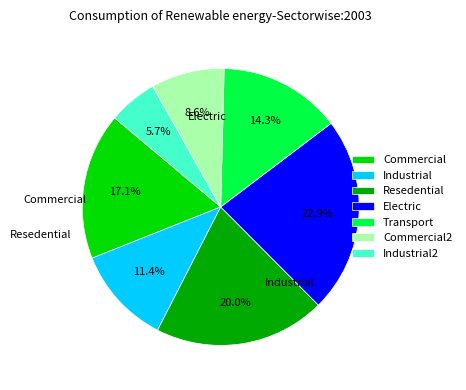

To the nearest percent, what is the average slice percentage?

14%